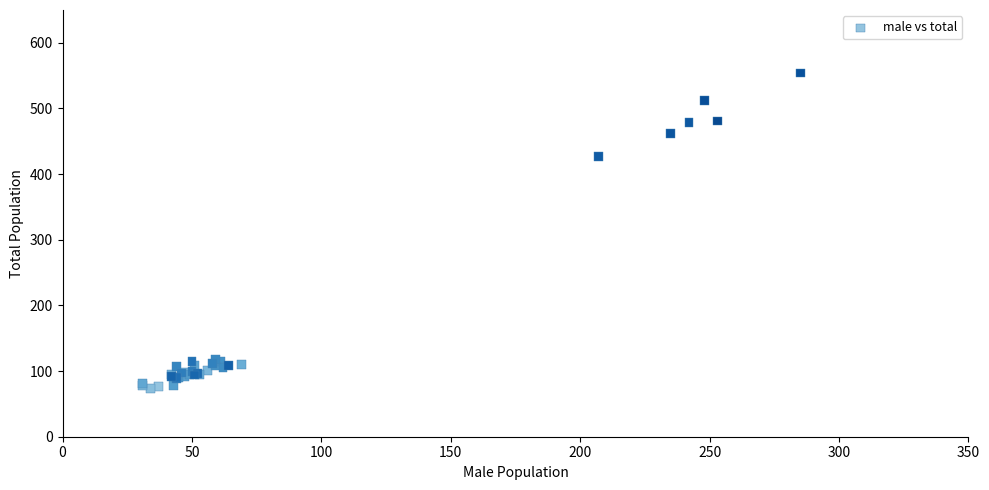

What Y value in the scatter plot is closest to 314?

427